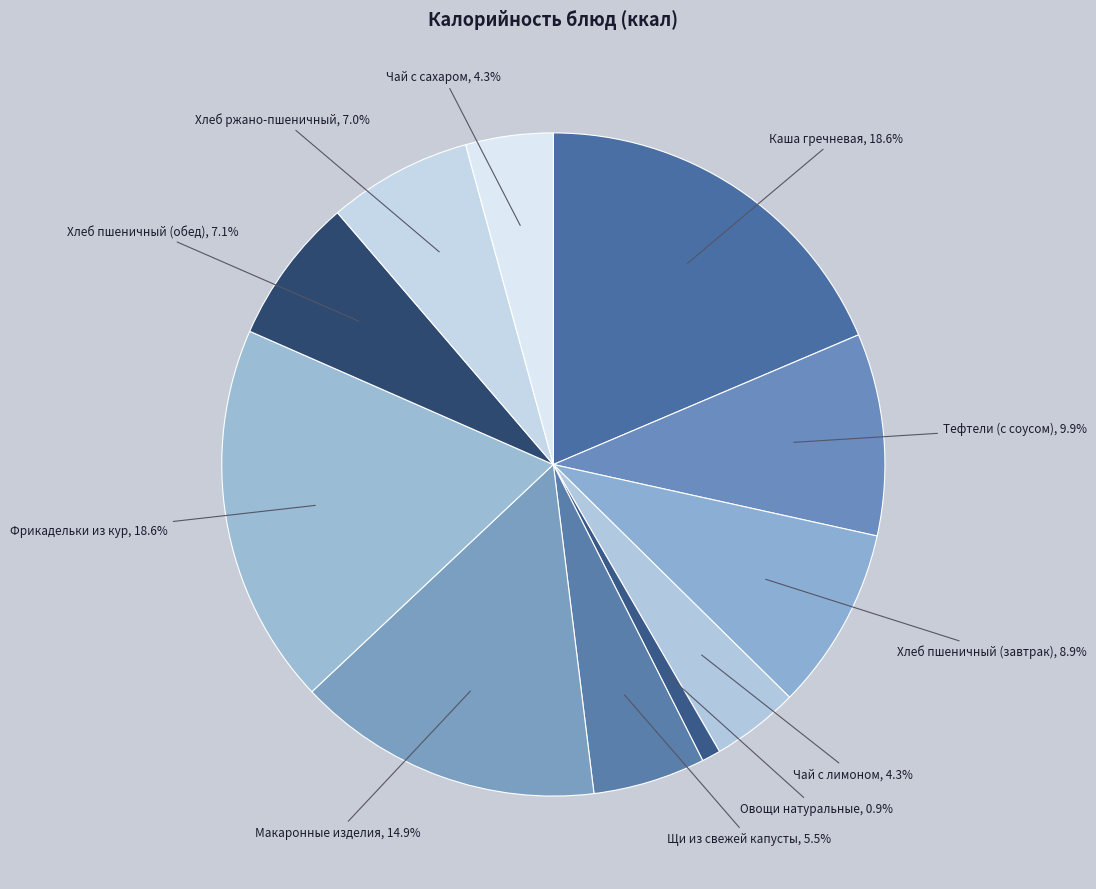

True or false: Хлеб ржано-пшеничный accounts for 7% of the total.

True